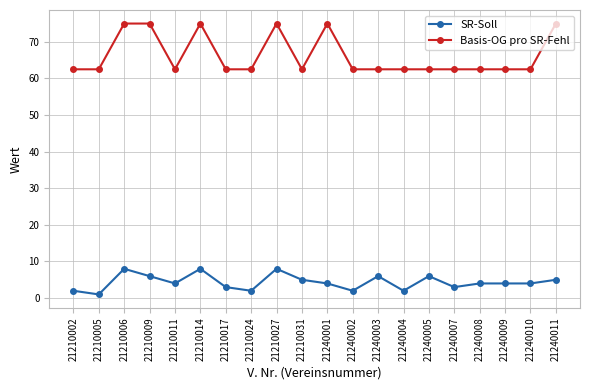

How many SR-Soll values are between 3 and 6?

12